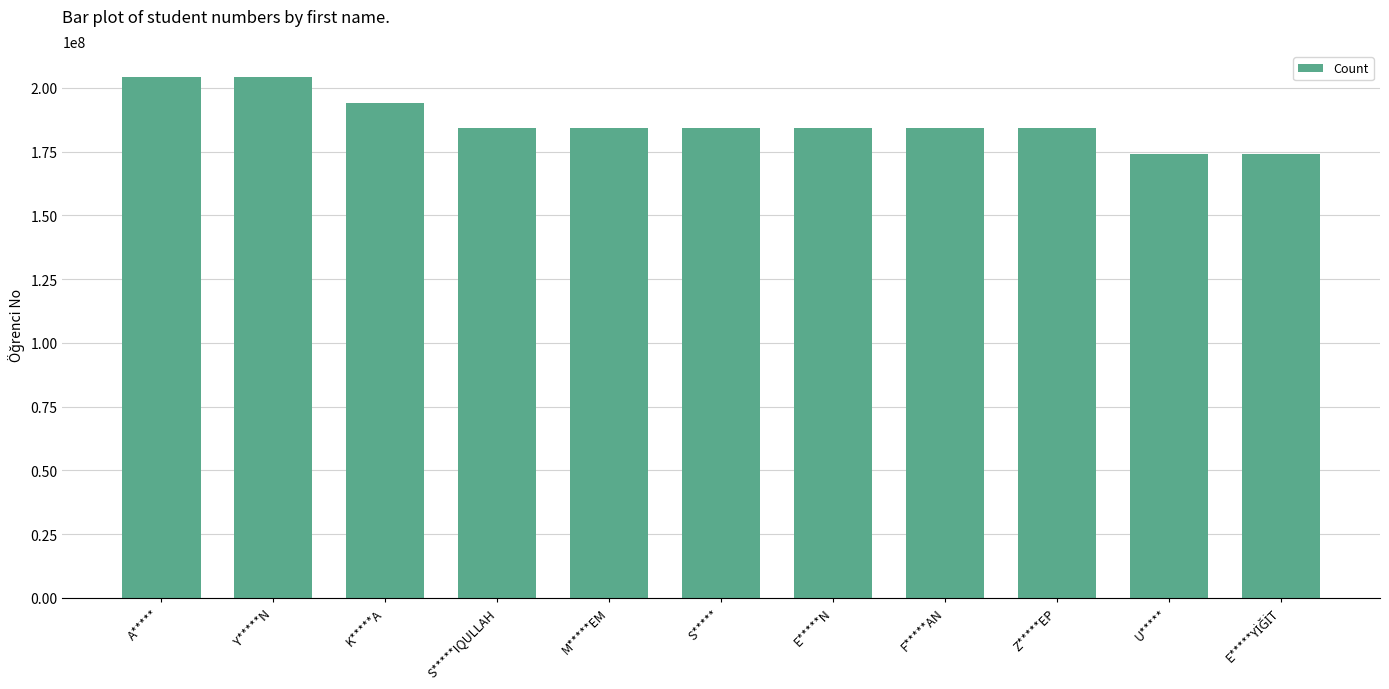

What is the difference between the maximum and minimum values?

30000158